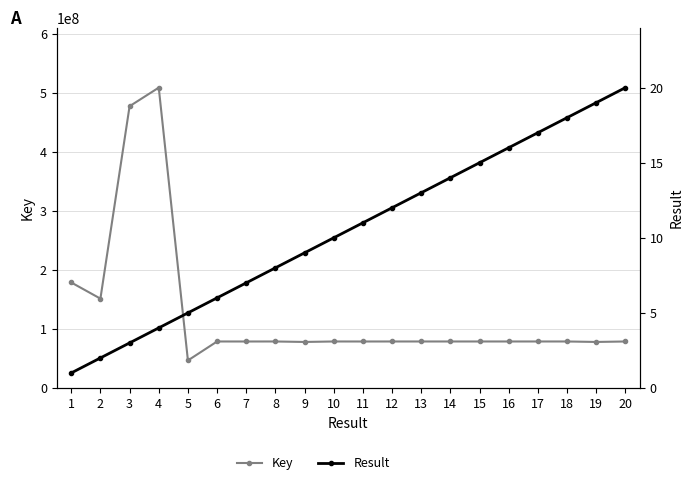

Reading left to right, extract all data points from this chart.

Key: 178820722	151440948	477583528	509090326	46656867	78811781	78780100	78811911	78014688	78809823	78780091	78805999	78811837	78812025	78812044	78805786	78800885	78810006	78015031	78800880
Result: 1	2	3	4	5	6	7	8	9	10	11	12	13	14	15	16	17	18	19	20